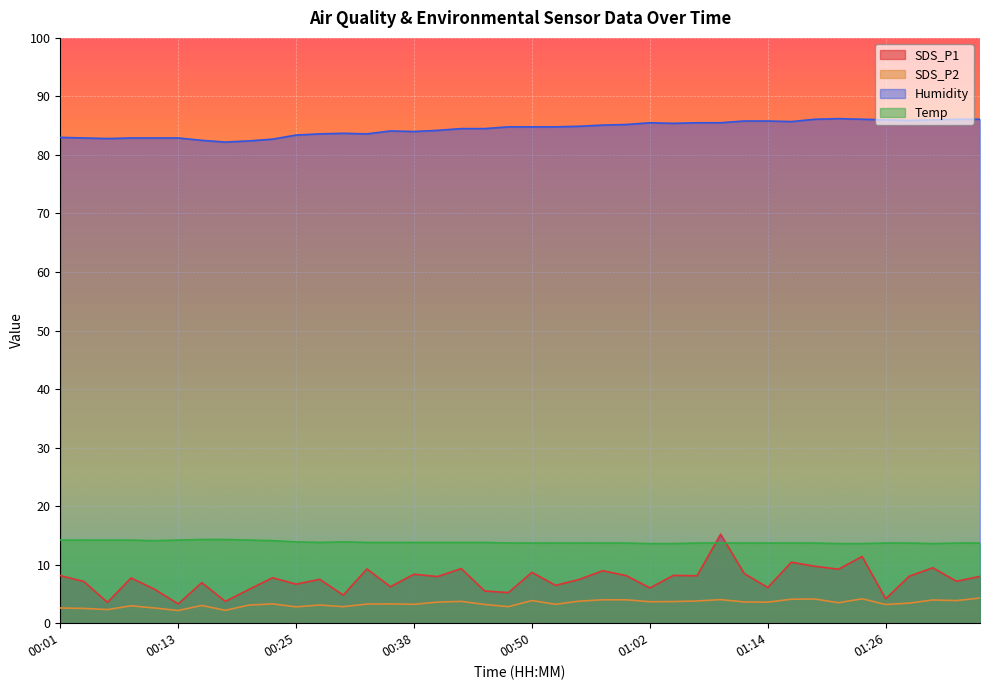

How many lines are shown in the chart?

4